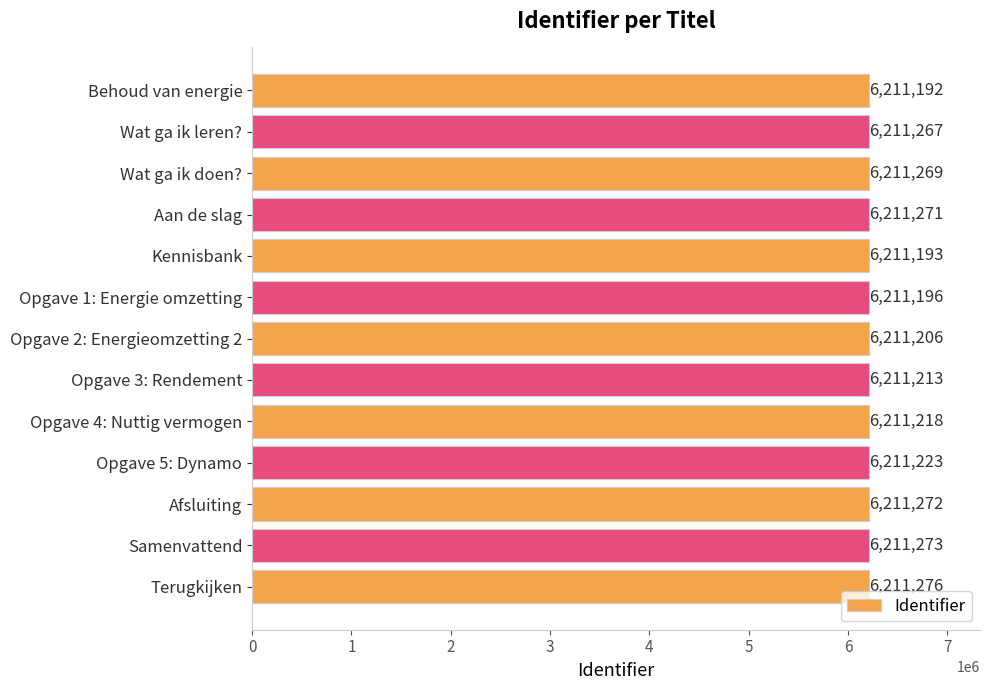

List the labels in order of value, largest first.

Terugkijken, Samenvattend, Afsluiting, Aan de slag, Wat ga ik doen?, Wat ga ik leren?, Opgave 5: Dynamo, Opgave 4: Nuttig vermogen, Opgave 3: Rendement, Opgave 2: Energieomzetting 2, Opgave 1: Energie omzetting, Kennisbank, Behoud van energie